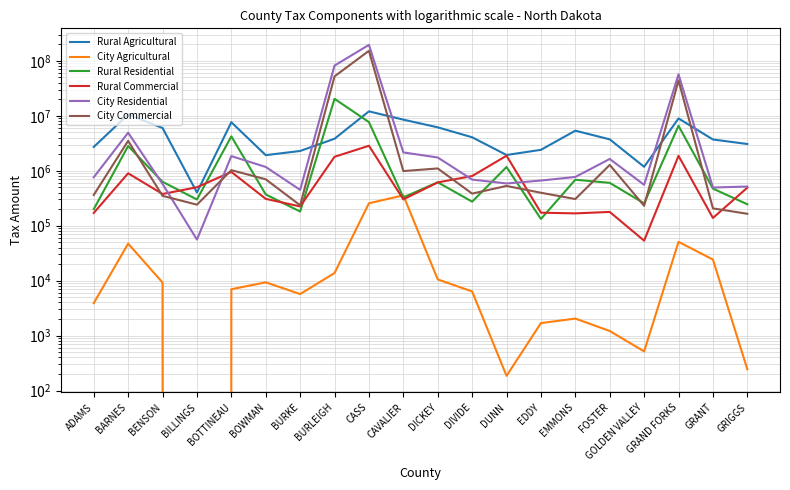

Rank the series by their maximum value, from lowest to highest.

City Agricultural, Rural Commercial, Rural Agricultural, Rural Residential, City Commercial, City Residential